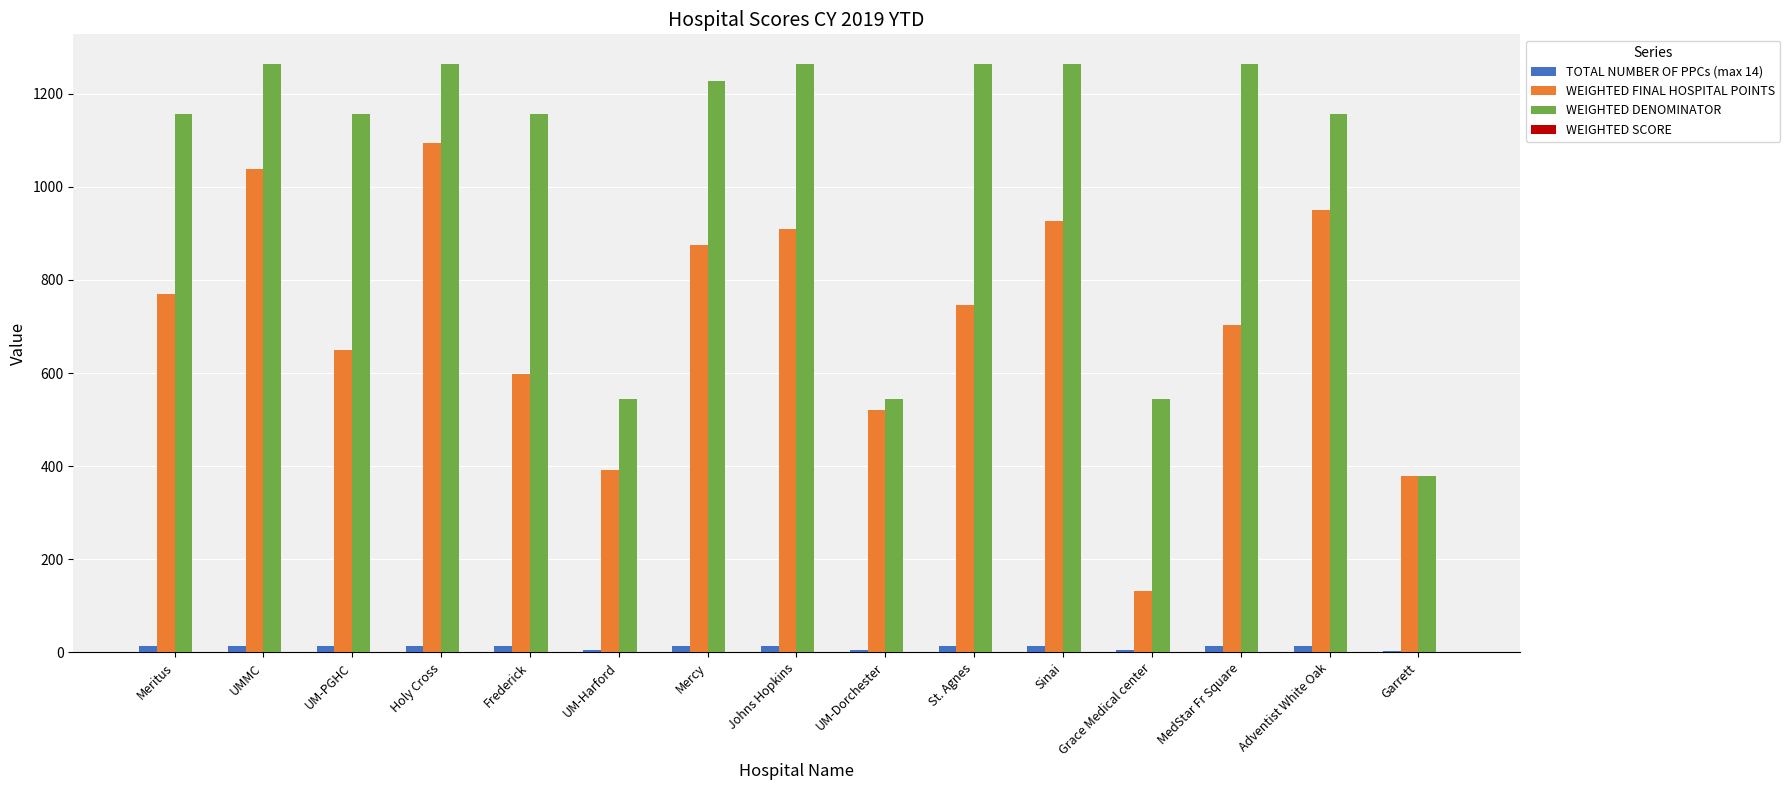

True or false: WEIGHTED DENOMINATOR has a value of 1264.5 at Sinai.

True